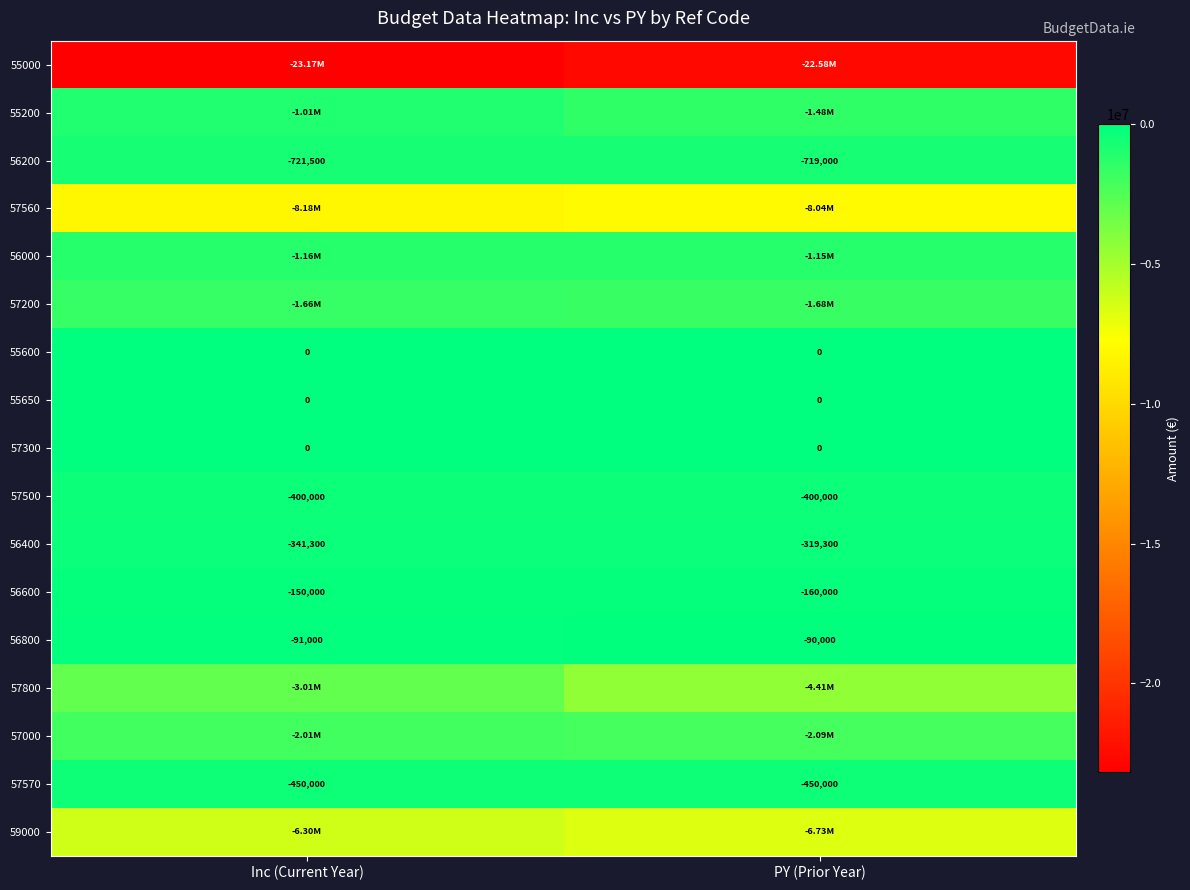

Which category has the lowest value in the 56400 series?

Inc (Current Year)